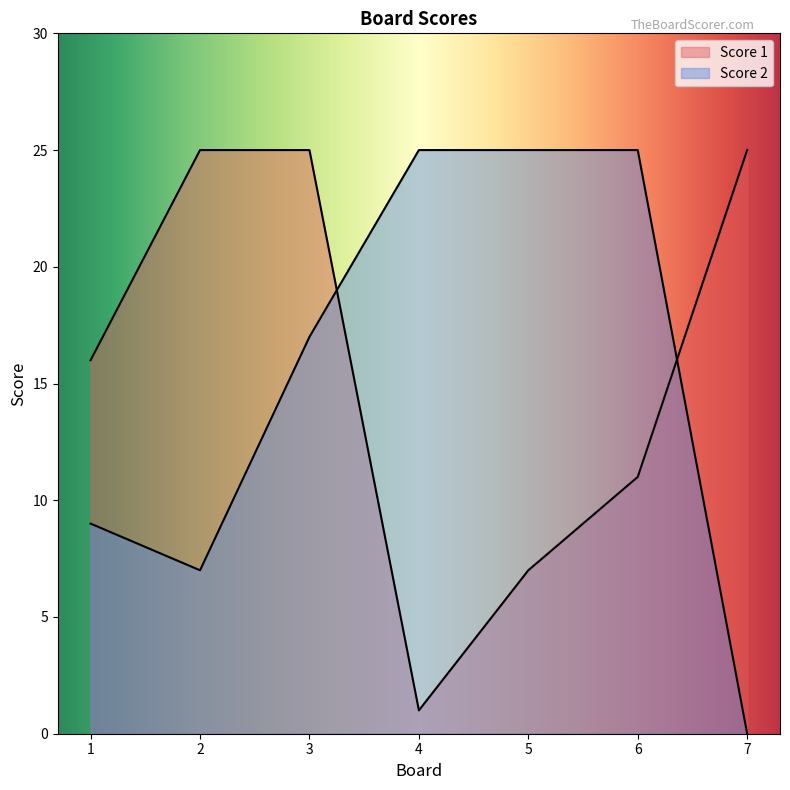

What is the sum of the Score 2 values at 7 and 3?

17